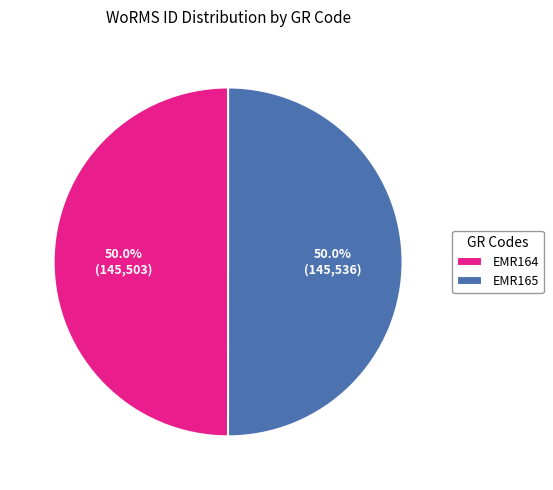

Is it true that EMR165 is 50% of the pie?

True